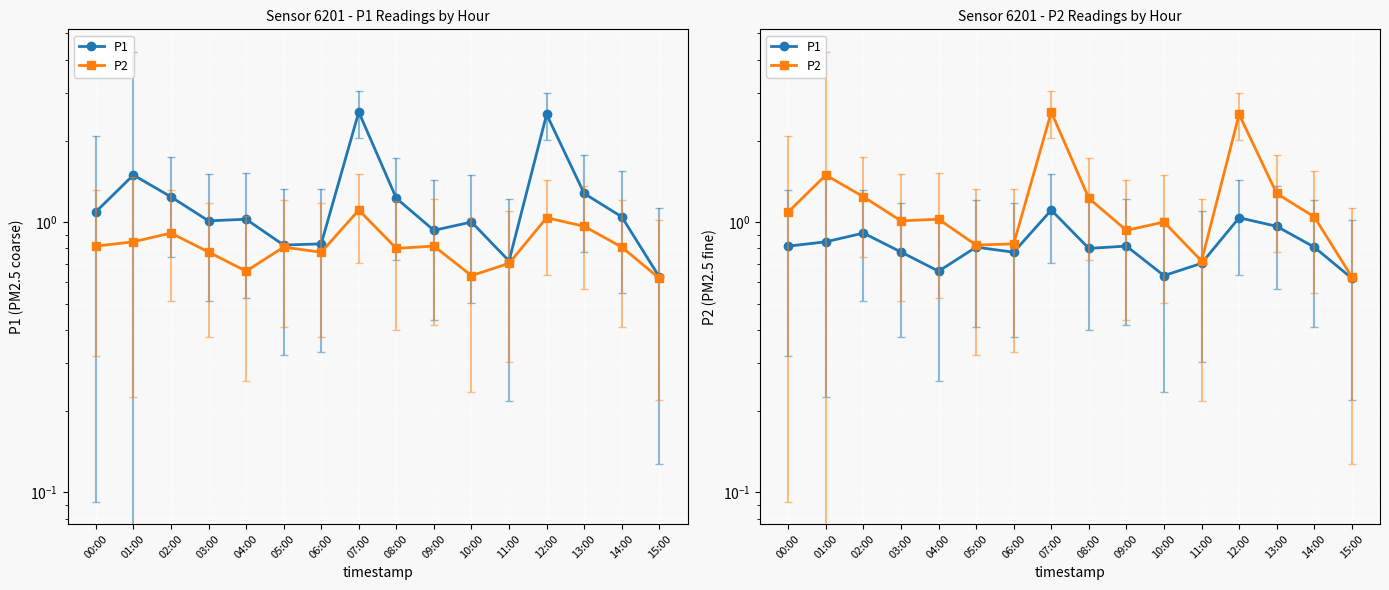

Count the number of categories in the chart.

16